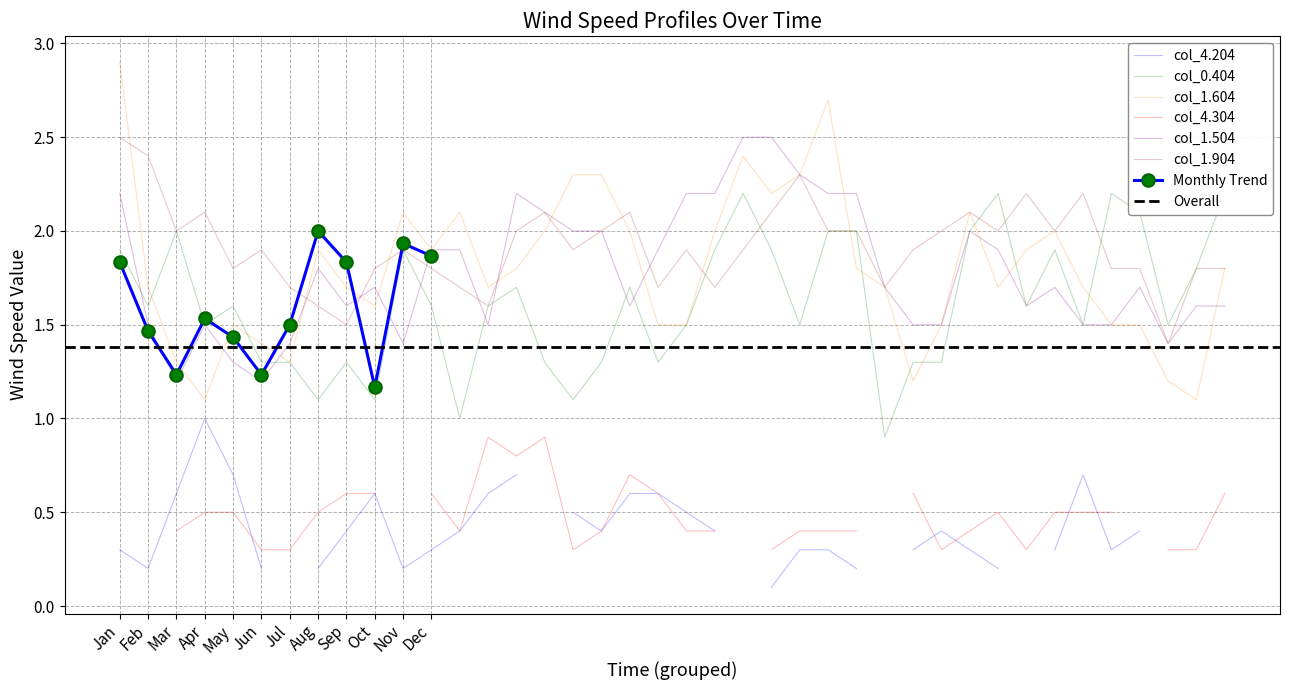

What is the maximum value for col_1.504?

2.5